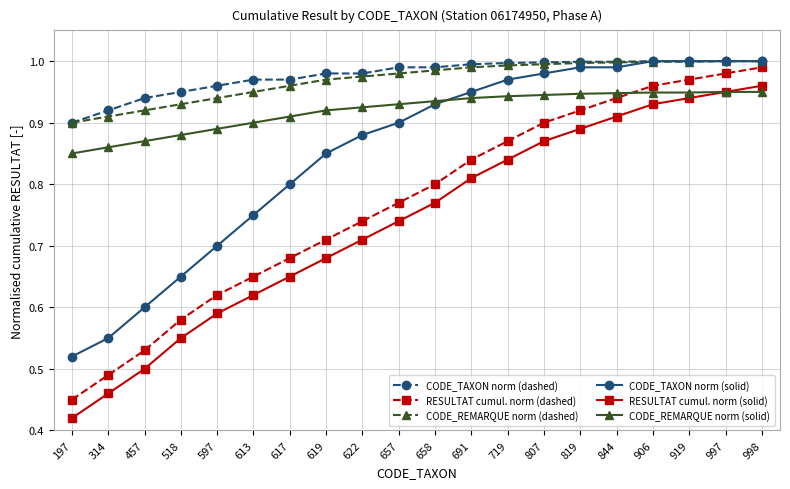

What is the difference between the second highest and minimum values in the CODE_REMARQUE norm (solid) series?

0.1